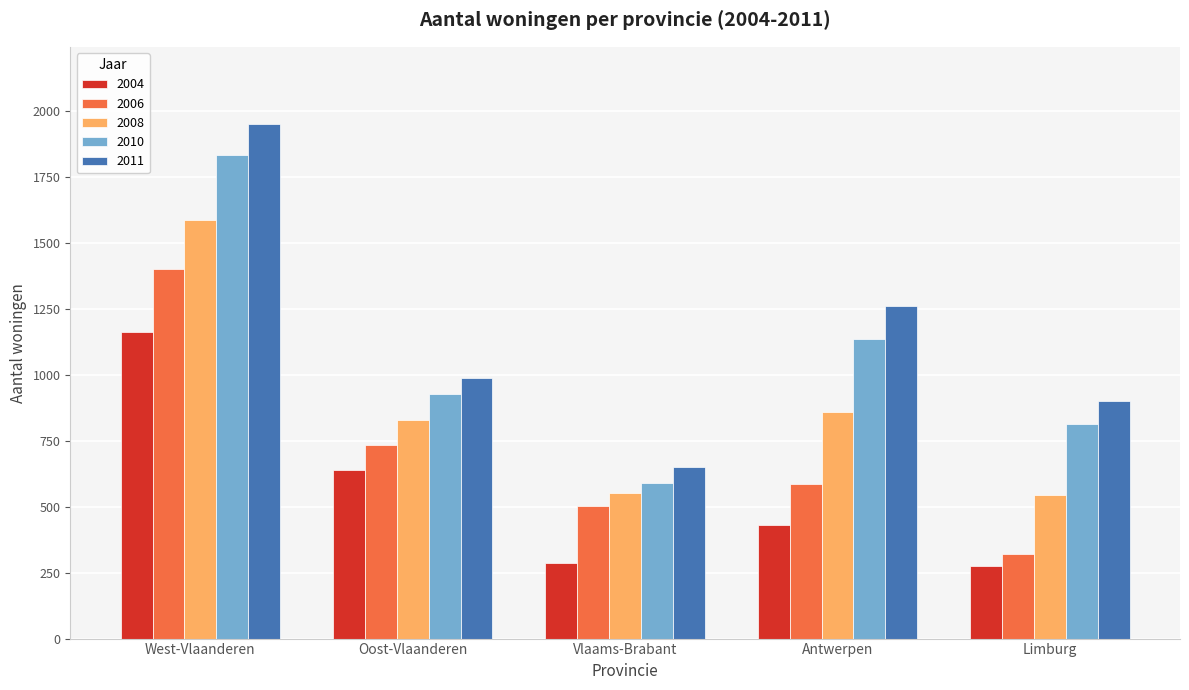

Rank the categories by 2006 value from lowest to highest.

Limburg, Vlaams-Brabant, Antwerpen, Oost-Vlaanderen, West-Vlaanderen